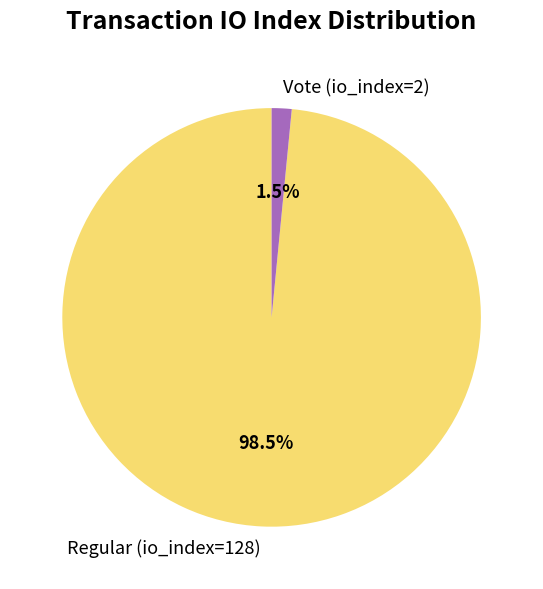

Is there a majority slice in this chart?

Yes